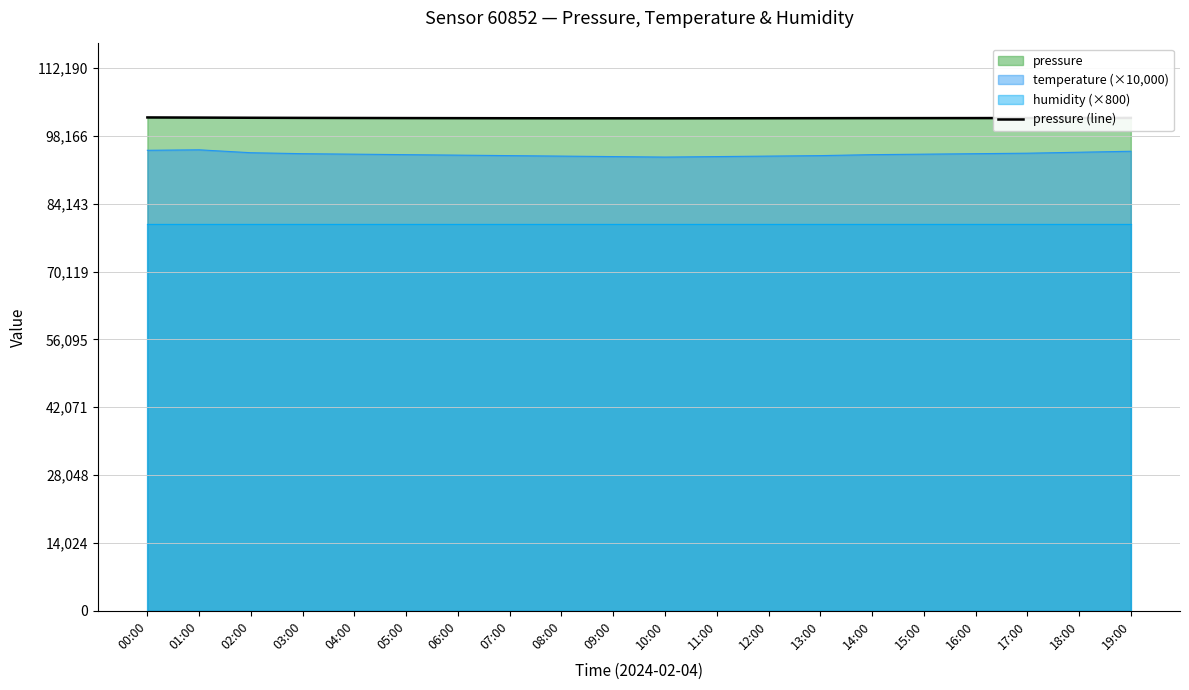

What is the label of the 10th point from the left?

09:00